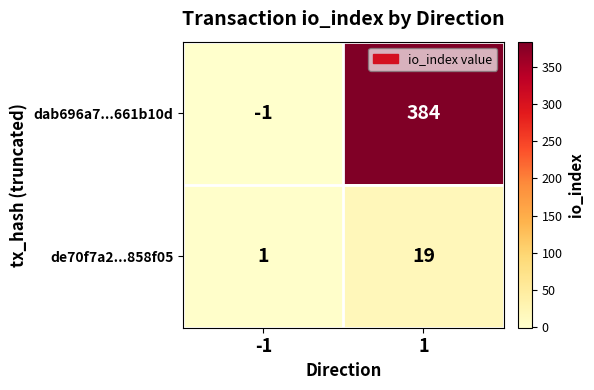

Which series has the largest range (max minus min)?

dab696a7...661b10d